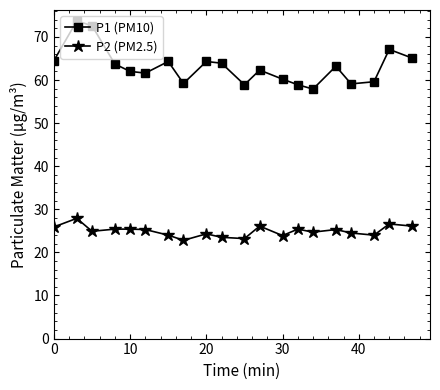

How many lines are shown in the chart?

2